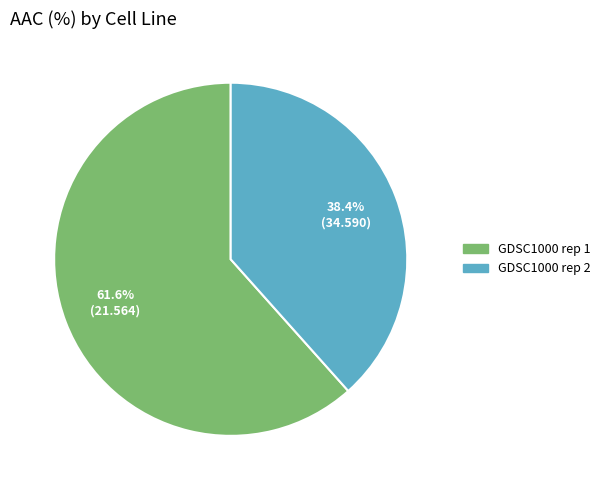

Does any single category account for the majority?

Yes